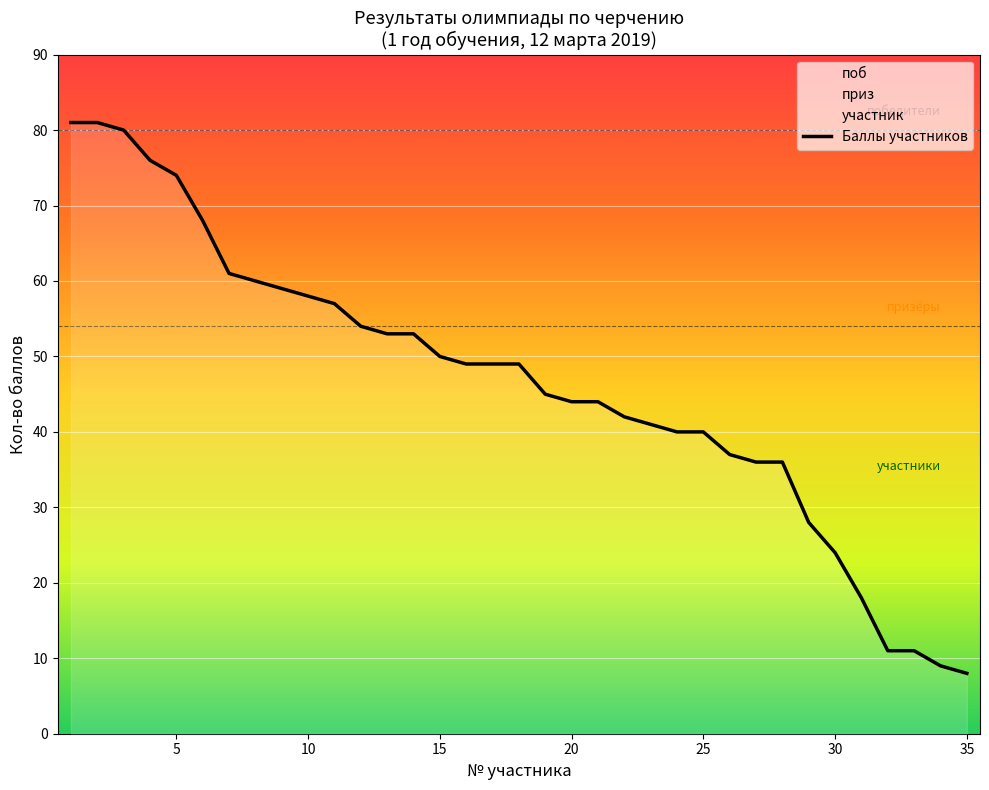

What is the minimum value for Баллы участников?

8